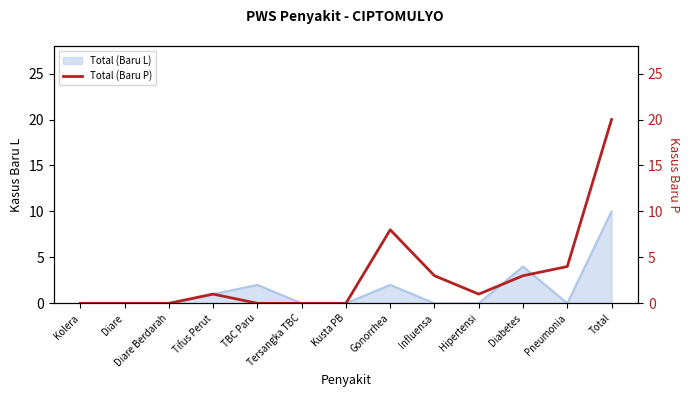

Reading left to right, list all the values displayed in this chart.

0	0	0	1	0	0	0	8	3	1	3	4	20